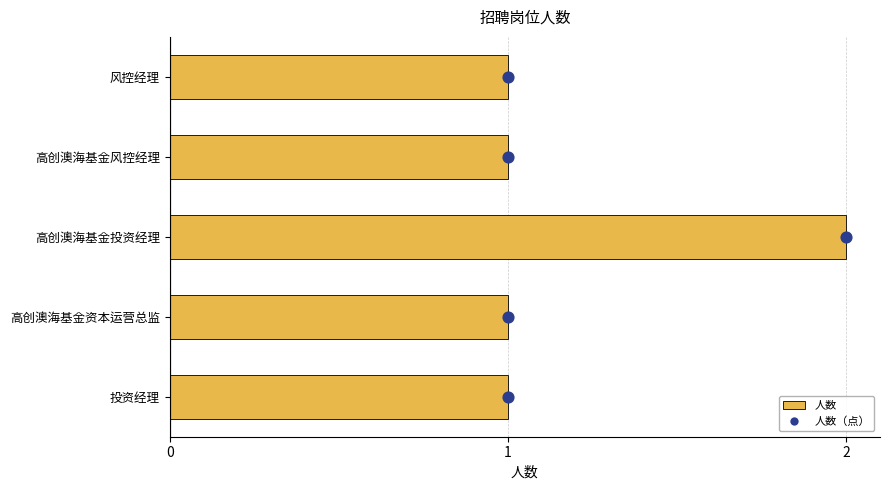

Which series has the widest spread of Y values?

人数（点）